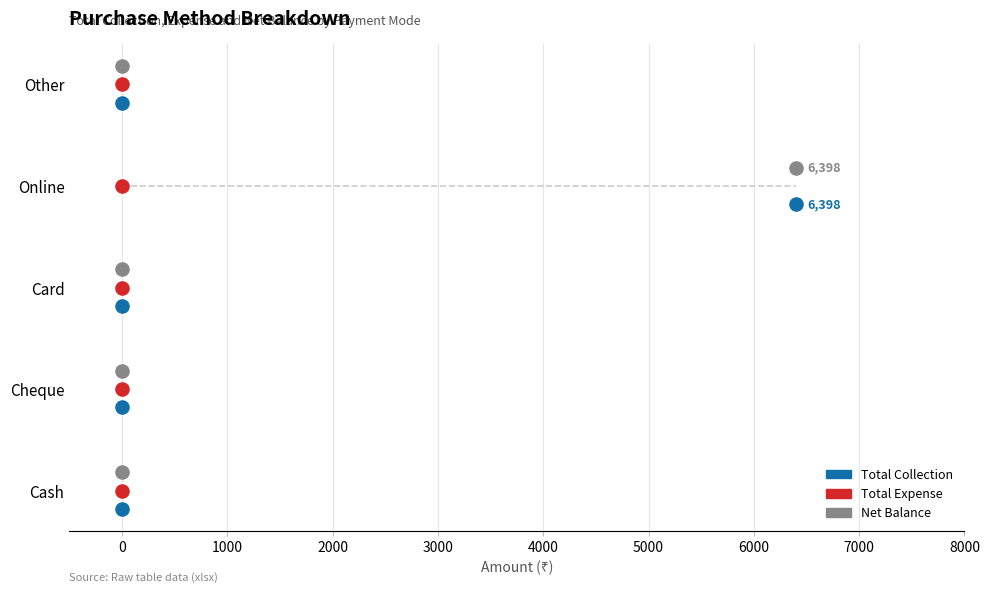

What are all the series names shown in the legend?

Total Collection, Total Expense, Net Balance